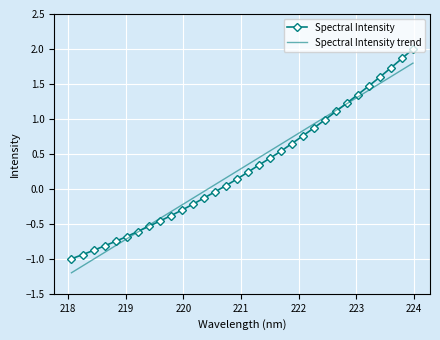

True or false: Spectral Intensity and Spectral Intensity trend intersect in this chart.

True